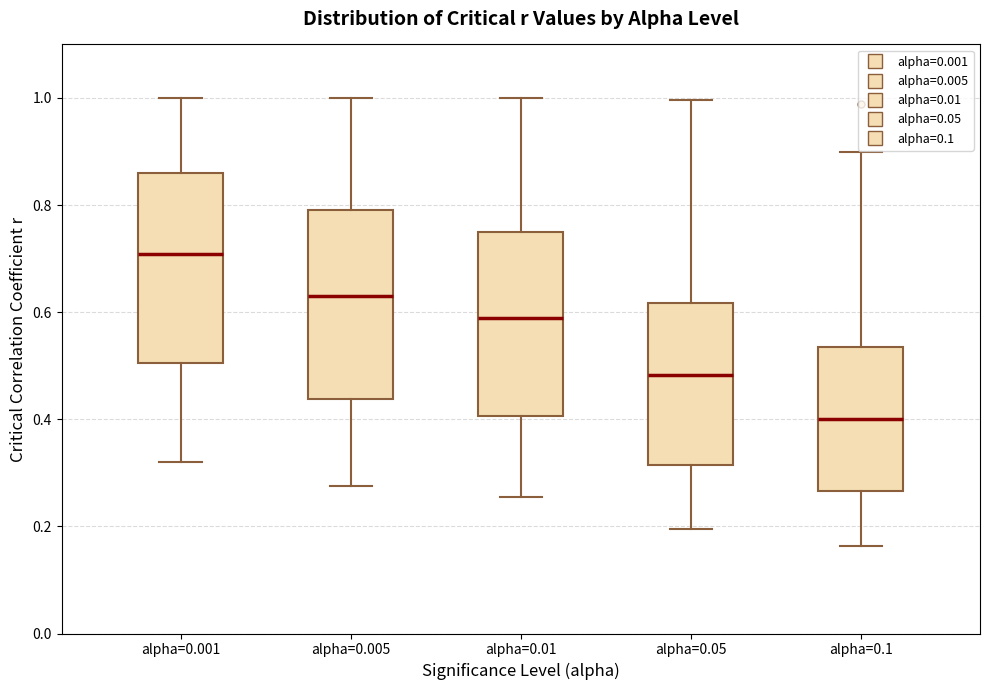

Where does the median line of the box for alpha=0.001 sit on the y-axis? The values are not printed on the chart, so give them approximately, as read against the axis.

0.70